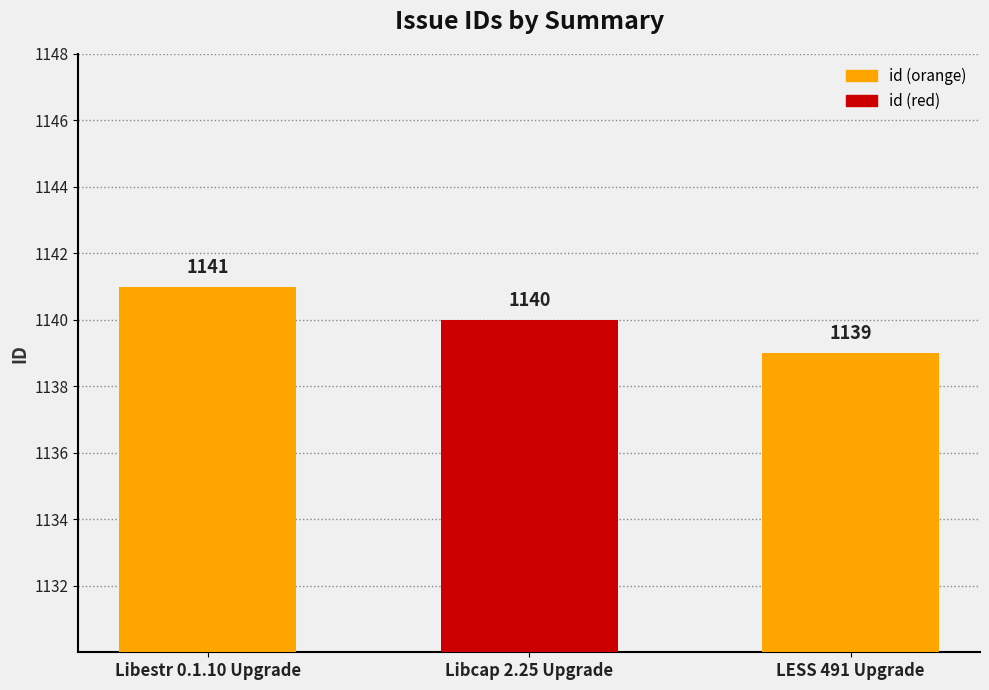

How many series are shown in this chart?

1